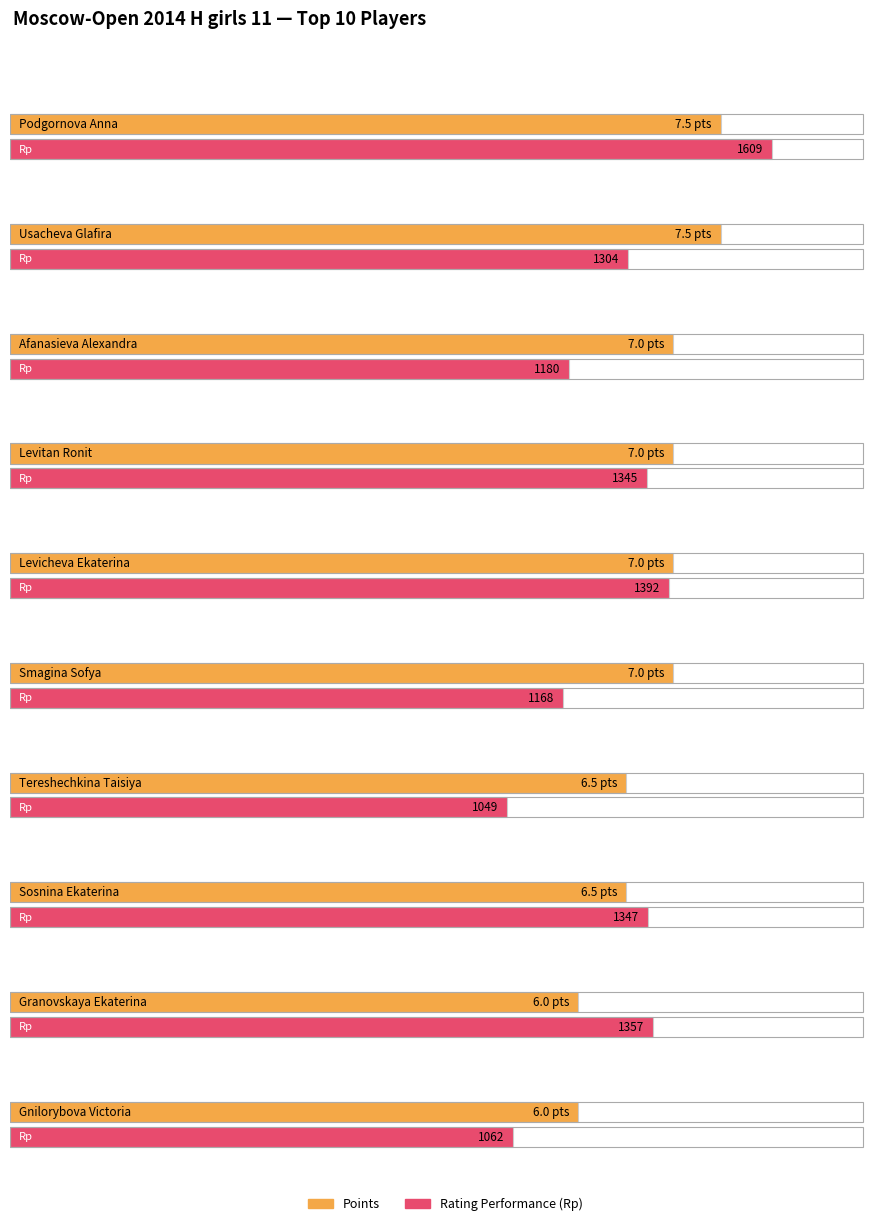

What is the spread (max minus min) of values at Levicheva Ekaterina?

1385.0